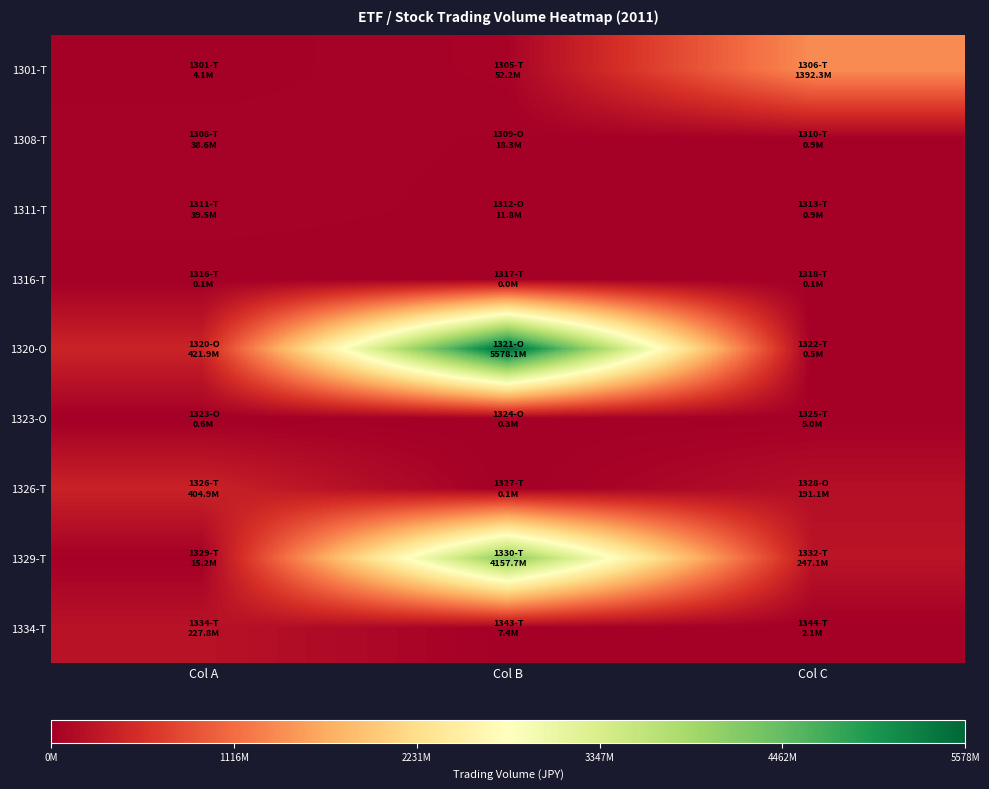

Which series has the widest spread of values?

1320-O